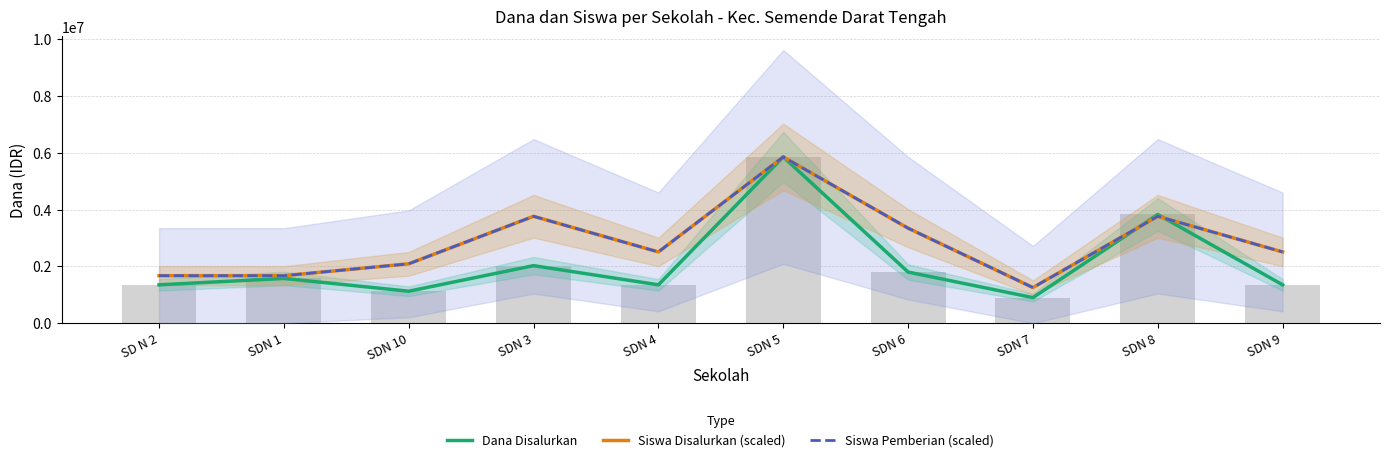

At which category is the sum across all series the highest?

SDN 5